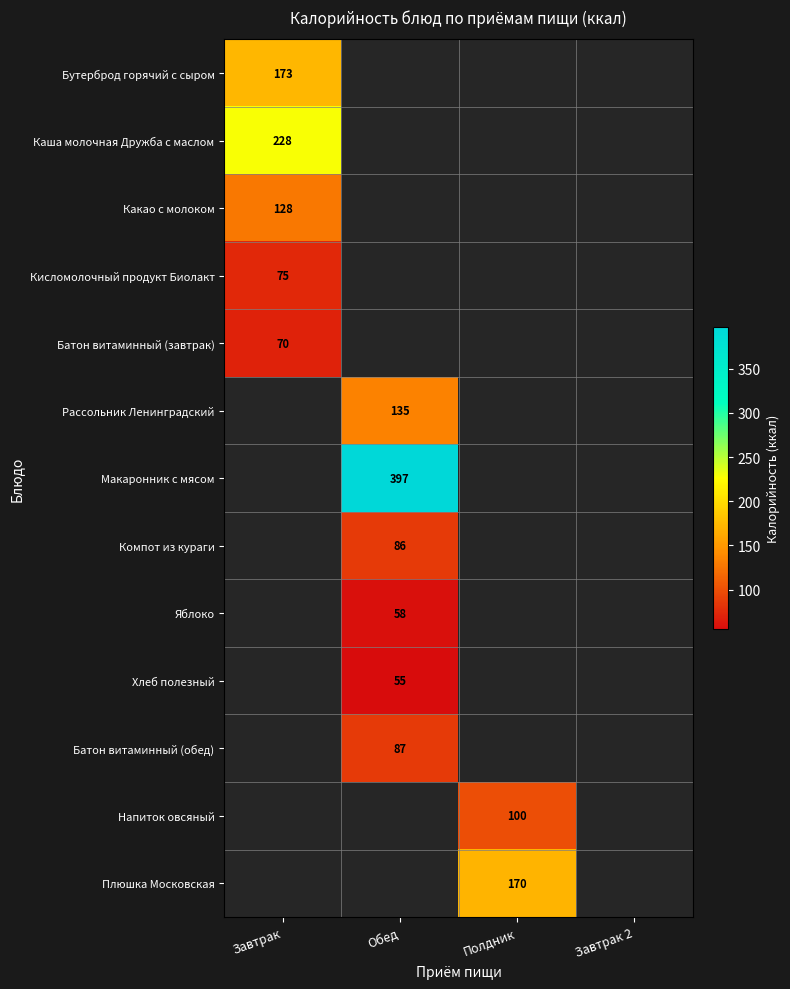

What is the greatest value displayed?

397.0